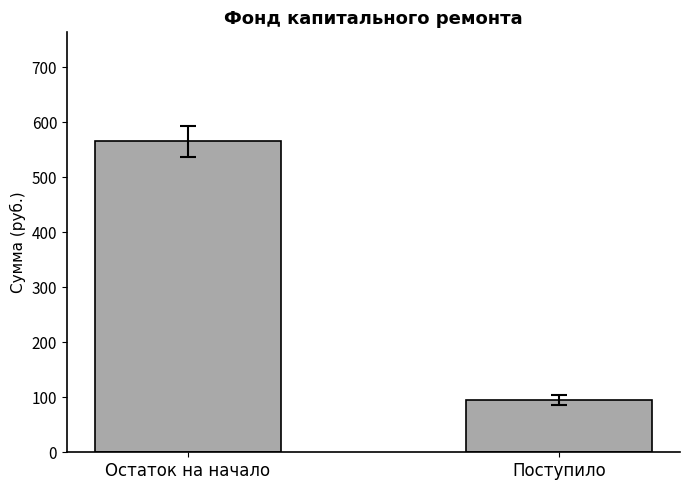

Reading left to right, what are all the values shown in this chart?

565.8	94.7